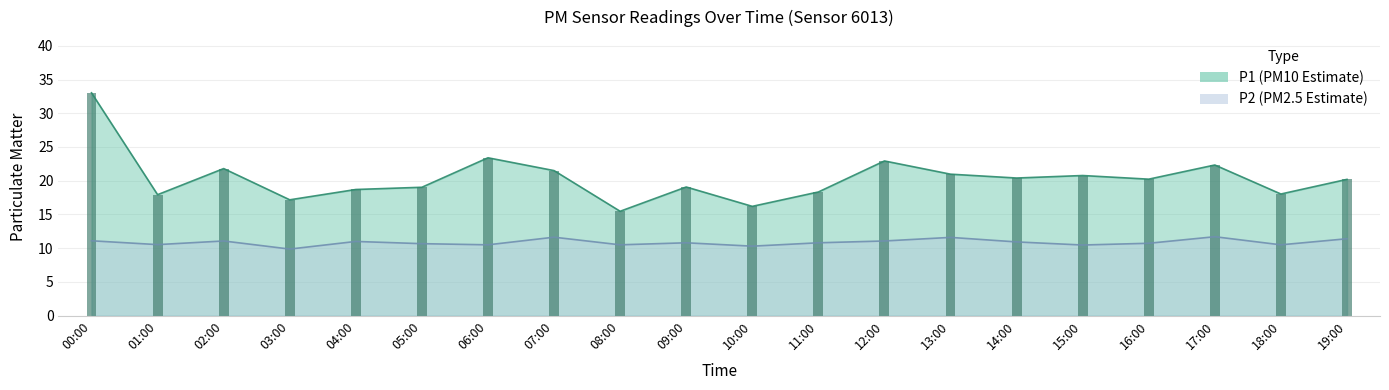

Between 09:00 and 05:00, which is larger?

09:00